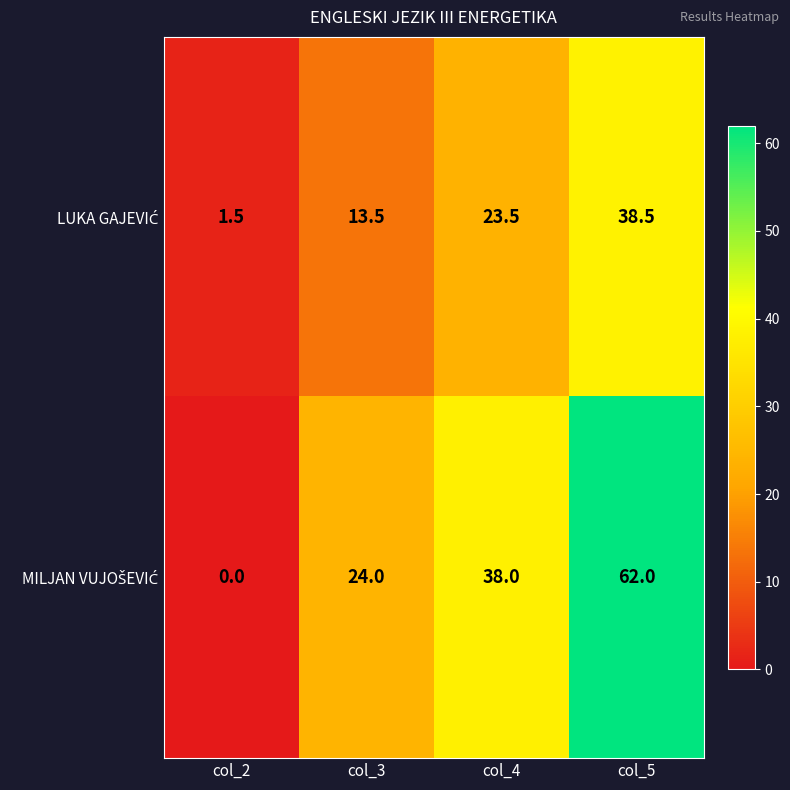

Which label corresponds to the smallest value in the chart?

col_2